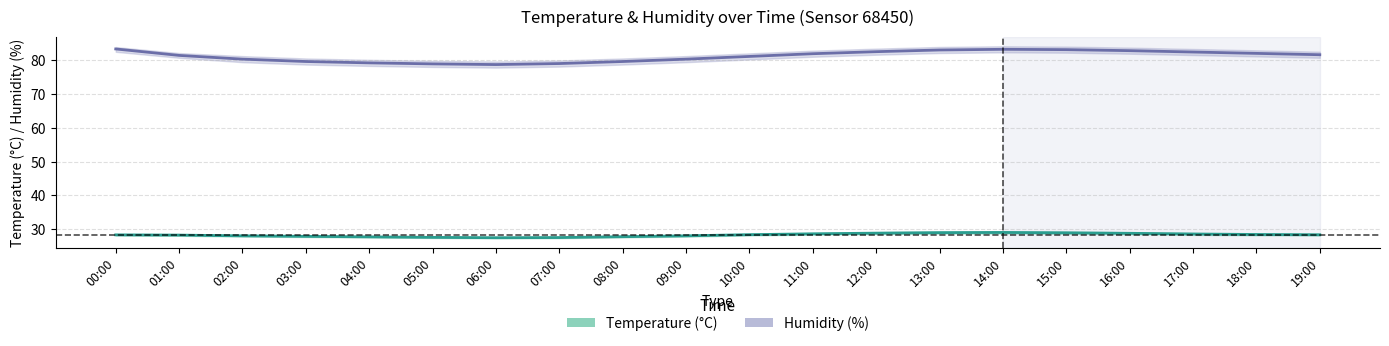

True or false: Humidity (%) and Temperature (°C) intersect in this chart.

False